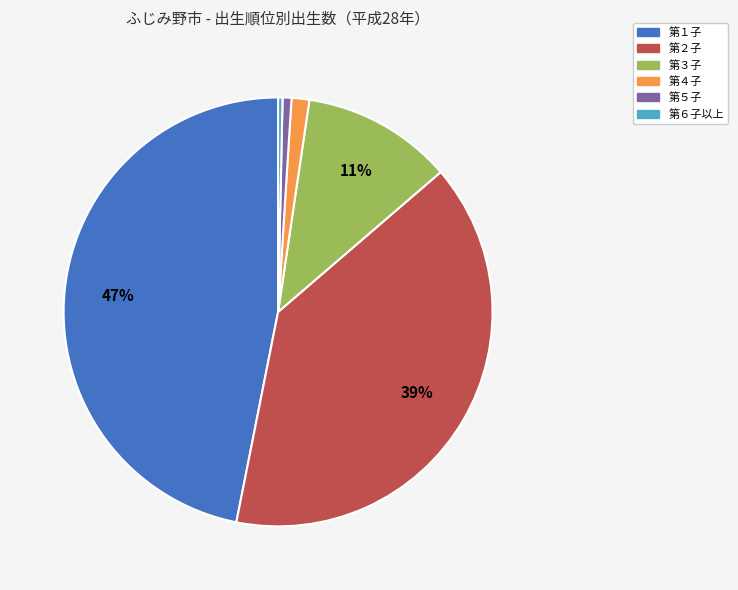

Is it true that 第１子 is 47% of the pie?

True